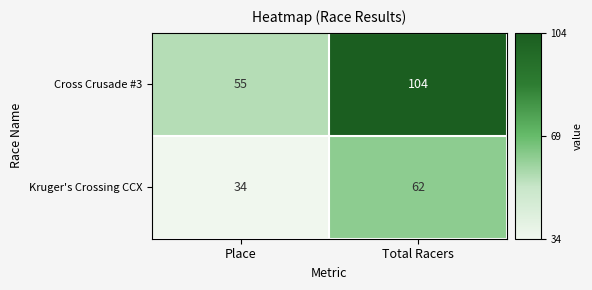

True or false: Kruger's Crossing CCX has a value of 85 at Total Racers.

False